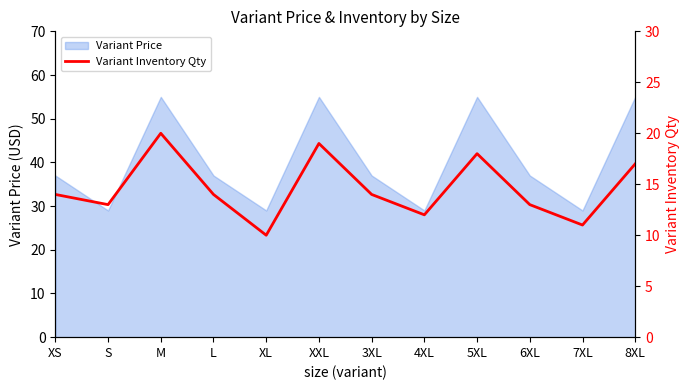

True or false: the data shows 28 at 8XL.

False